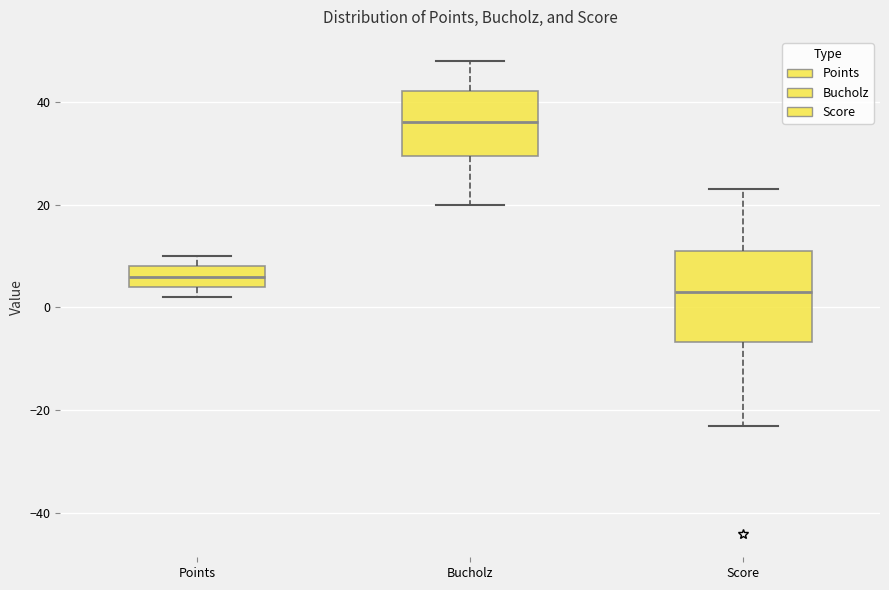

Where does the lower whisker of the box for Score end on the y-axis? The values are not printed on the chart, so give them approximately, as read against the axis.

-22